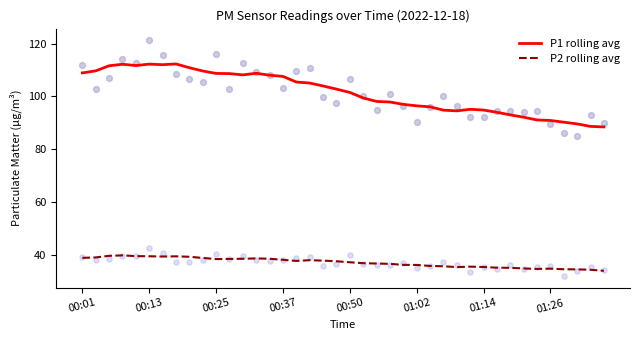

True or false: P1 rolling avg and P2 rolling avg intersect in this chart.

False